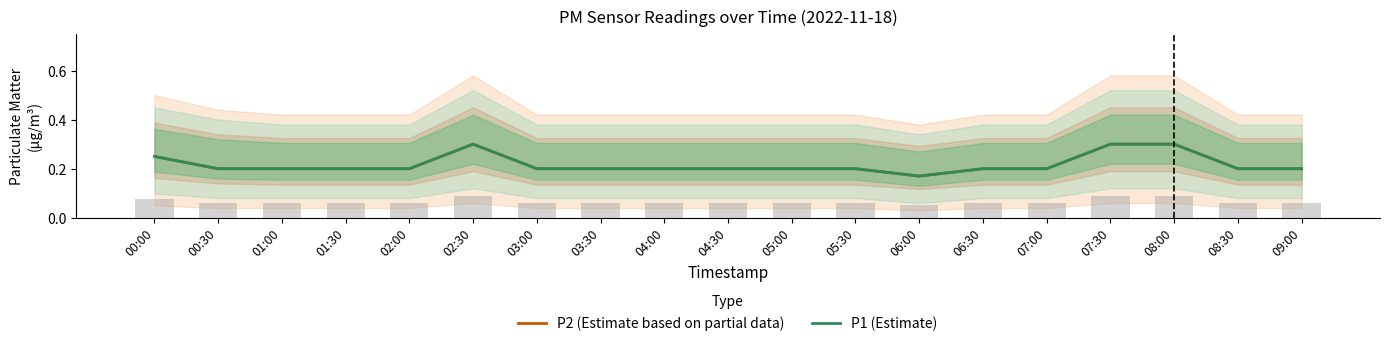

The P2 (Estimate based on partial data) series shows 0.2 at 02:00. True or false?

True